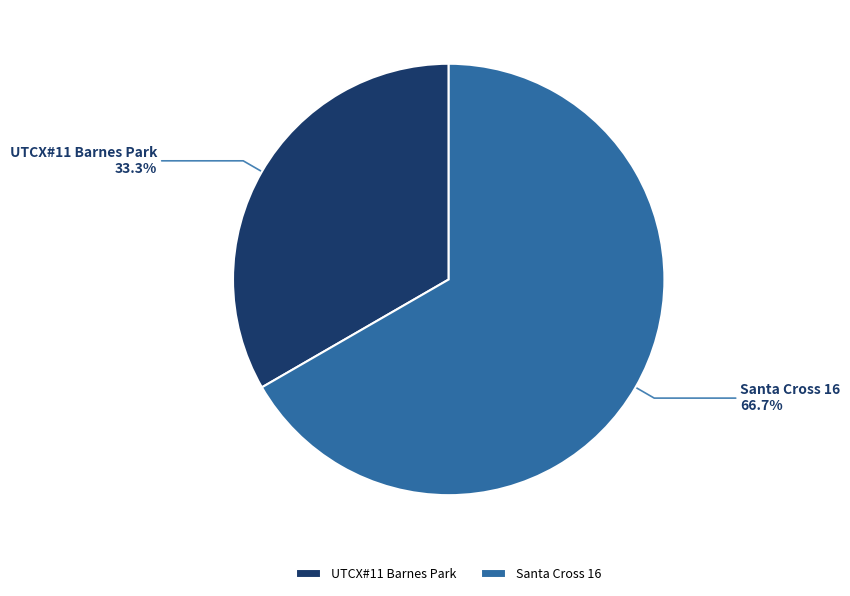

Is the sum of UTCX#11 Barnes Park and Santa Cross 16 greater than half?

Yes